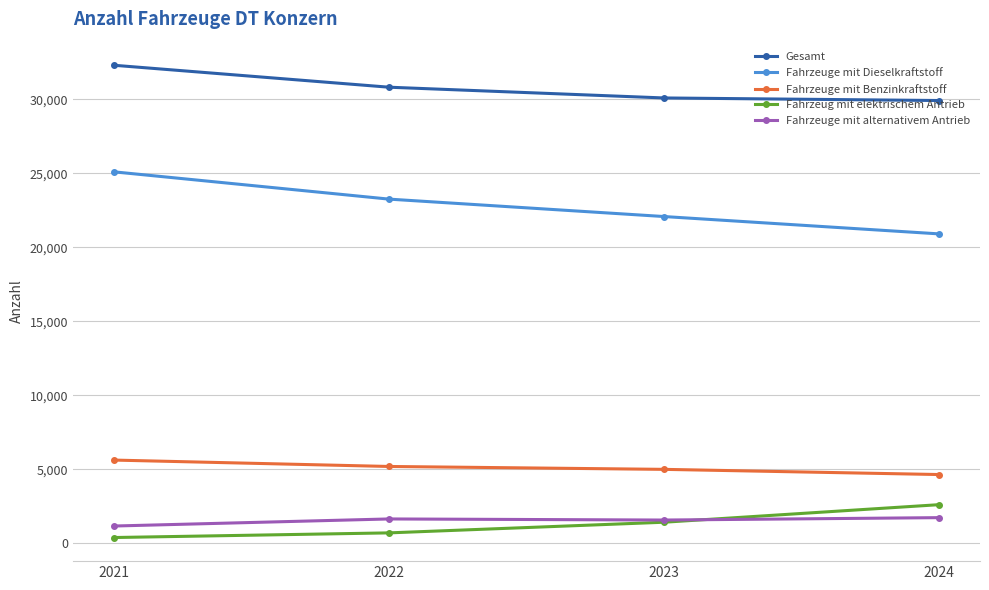

True or false: Fahrzeuge mit Benzinkraftstoff has a value of 7539 at 2022.

False